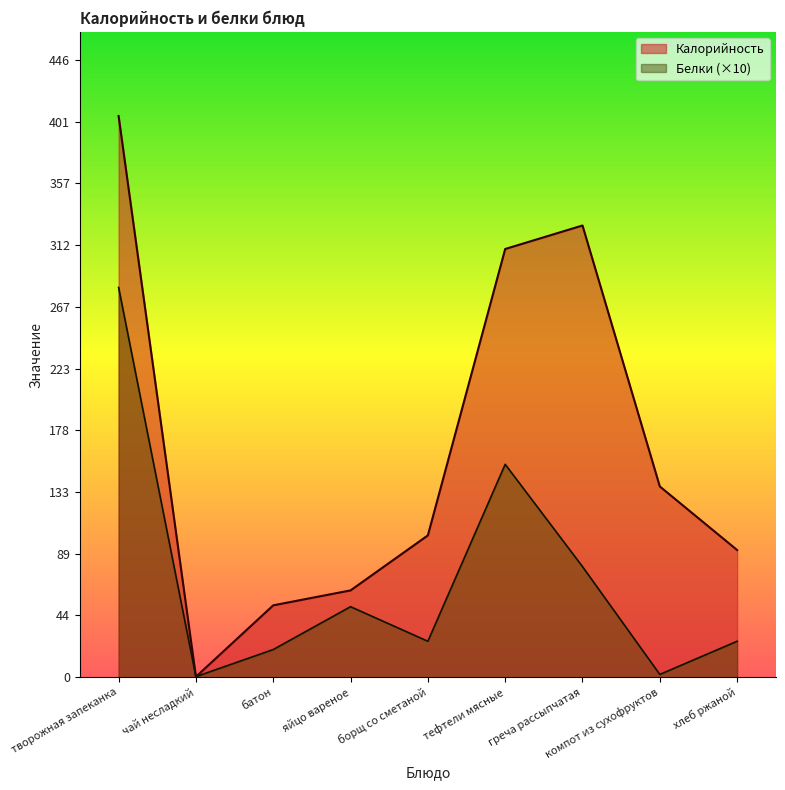

True or false: Белки and Калорийность intersect in this chart.

True